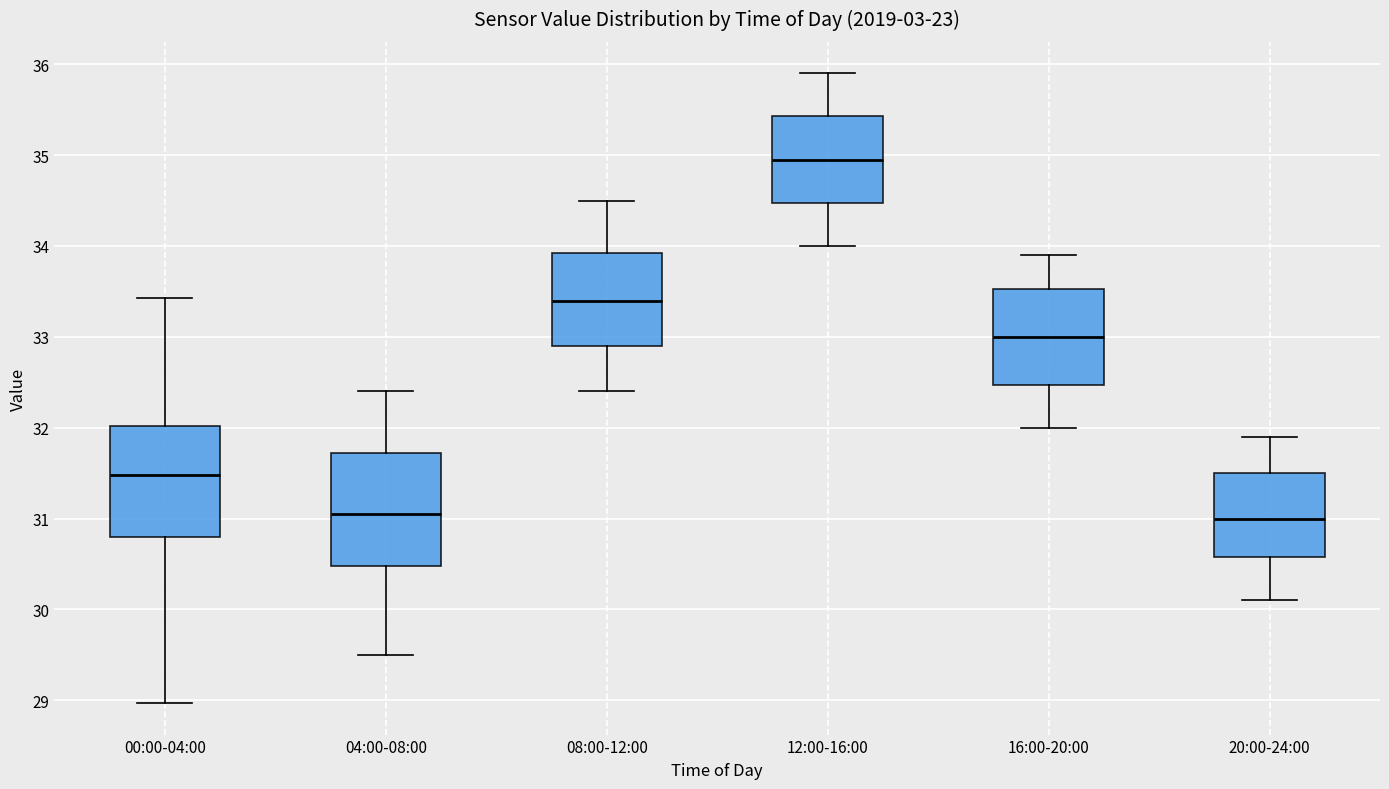

Reading left to right, read every box against the y-axis: the position of its median line, the range the box covers, and the ends of its whiskers. The values are not printed on the chart, so give them approximately, as read against the axis.

00:00-04:00: median 31.5, box 30.8 to 32.0, whiskers 29.0 to 33.4
04:00-08:00: median 31.1, box 30.5 to 31.7, whiskers 29.5 to 32.4
08:00-12:00: median 33.4, box 32.9 to 33.9, whiskers 32.4 to 34.5
12:00-16:00: median 35.0, box 34.5 to 35.4, whiskers 34.0 to 35.9
16:00-20:00: median 33.0, box 32.5 to 33.5, whiskers 32.0 to 33.9
20:00-24:00: median 31.0, box 30.6 to 31.5, whiskers 30.1 to 31.9